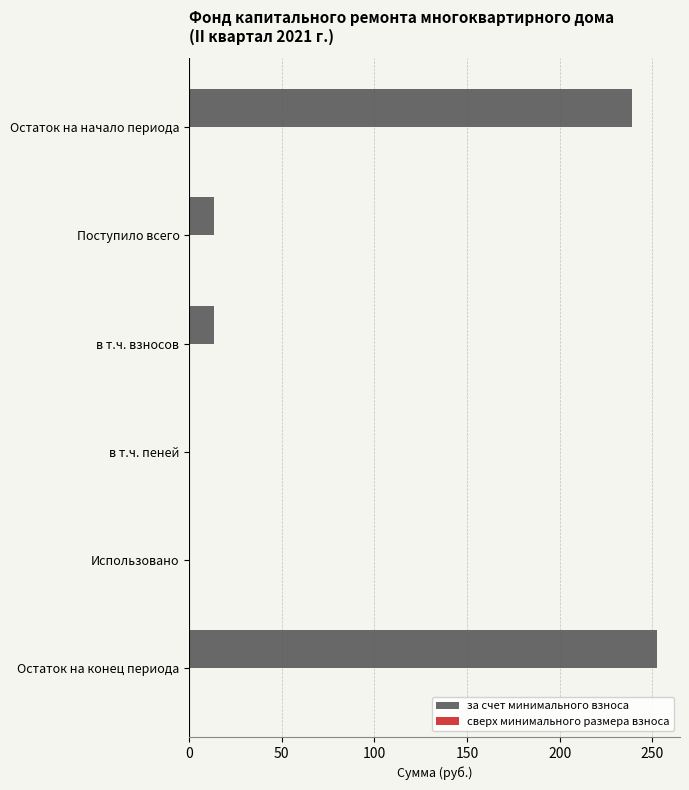

What is the change in value from в т.ч. пеней to Остаток на конец периода?

+252.4